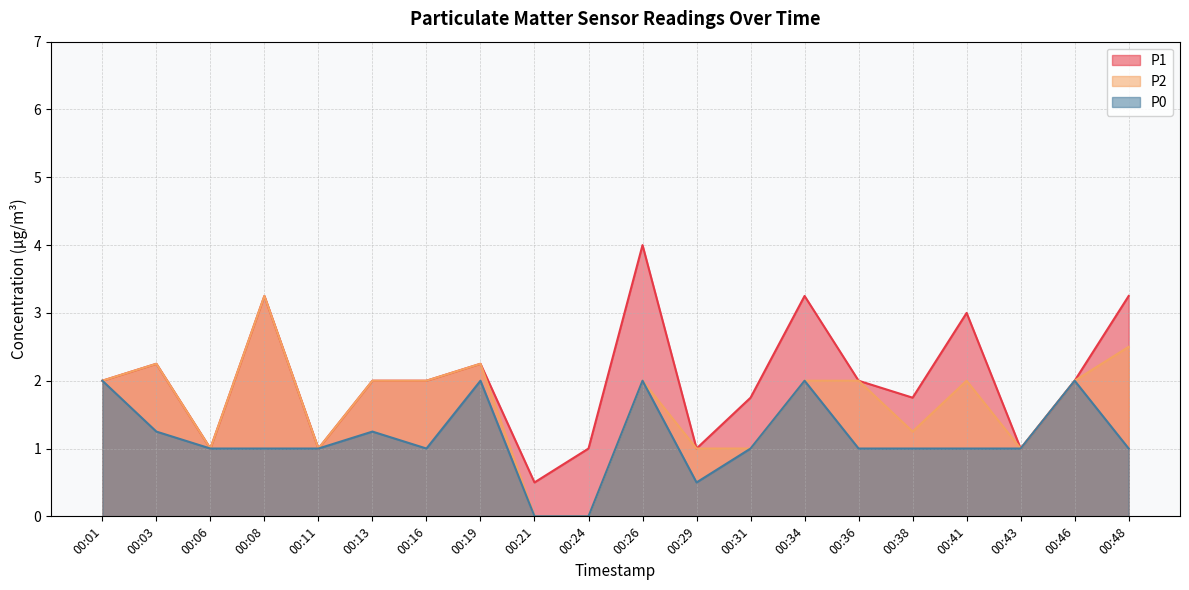

Count the number of categories in the chart.

20